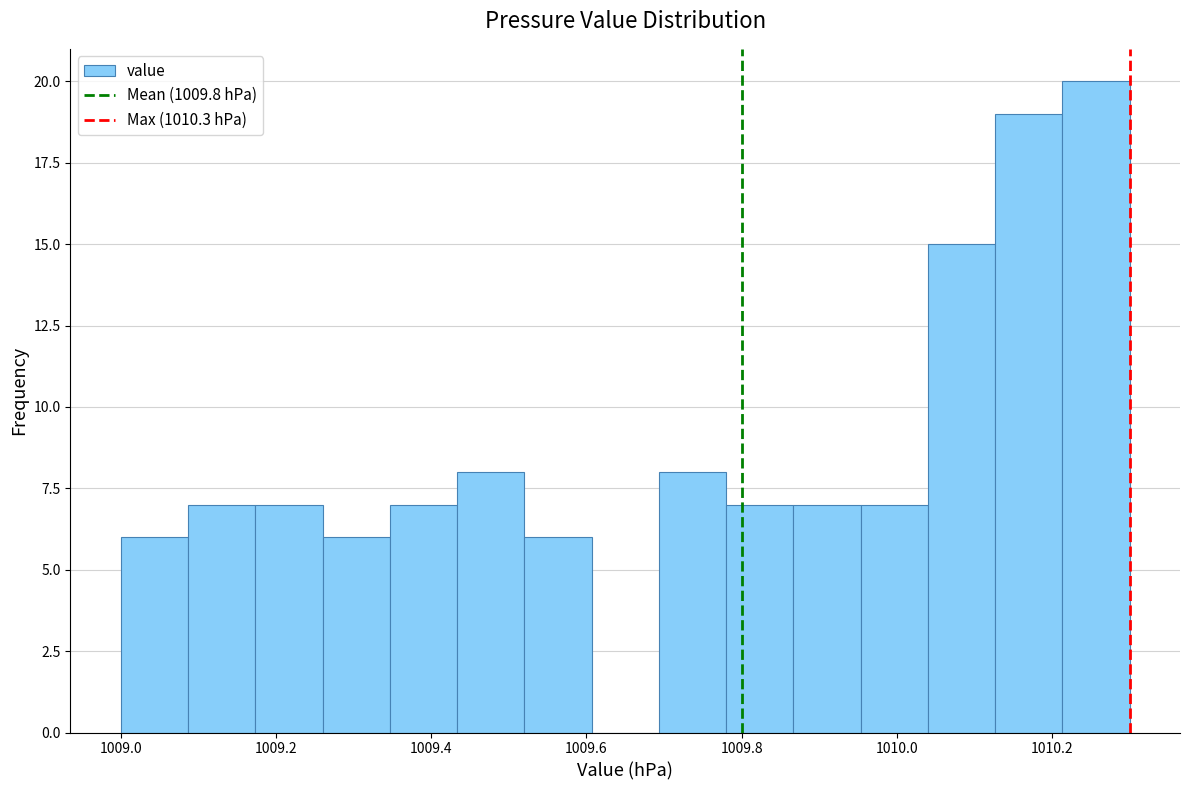

Reading left to right, transcribe this chart: for each bar, give the range it covers on the x-axis and its height. Neither the bar edges nor the heights are printed on the chart, so give them approximately, as read against the axes.

1009.00 to 1009.08: 6
1009.08 to 1009.18: 7
1009.18 to 1009.26: 7
1009.26 to 1009.34: 6
1009.34 to 1009.44: 7
1009.44 to 1009.52: 8
1009.52 to 1009.60: 6
1009.60 to 1009.70: 0
1009.70 to 1009.78: 8
1009.78 to 1009.86: 7
1009.86 to 1009.96: 7
1009.96 to 1010.04: 7
1010.04 to 1010.12: 15
1010.12 to 1010.22: 19
1010.22 to 1010.30: 20